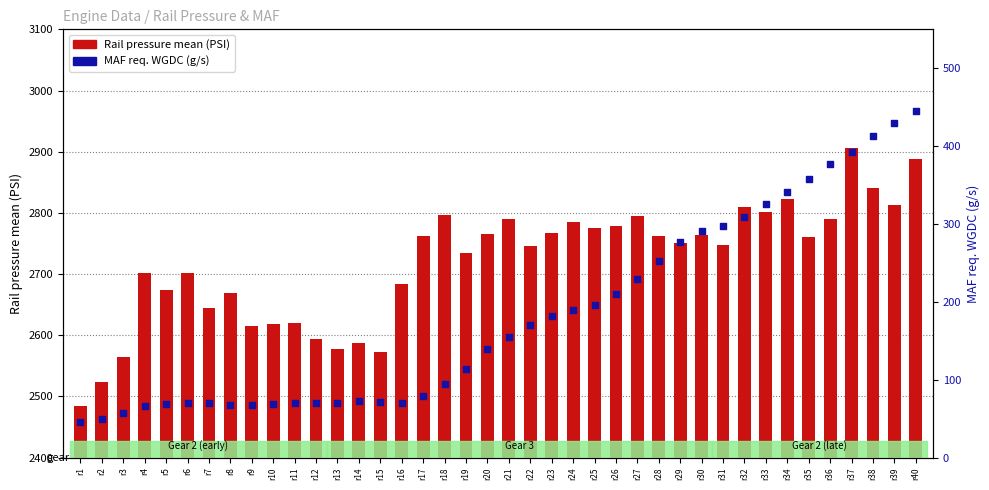

What is the total value across all series at r38?

3253.1